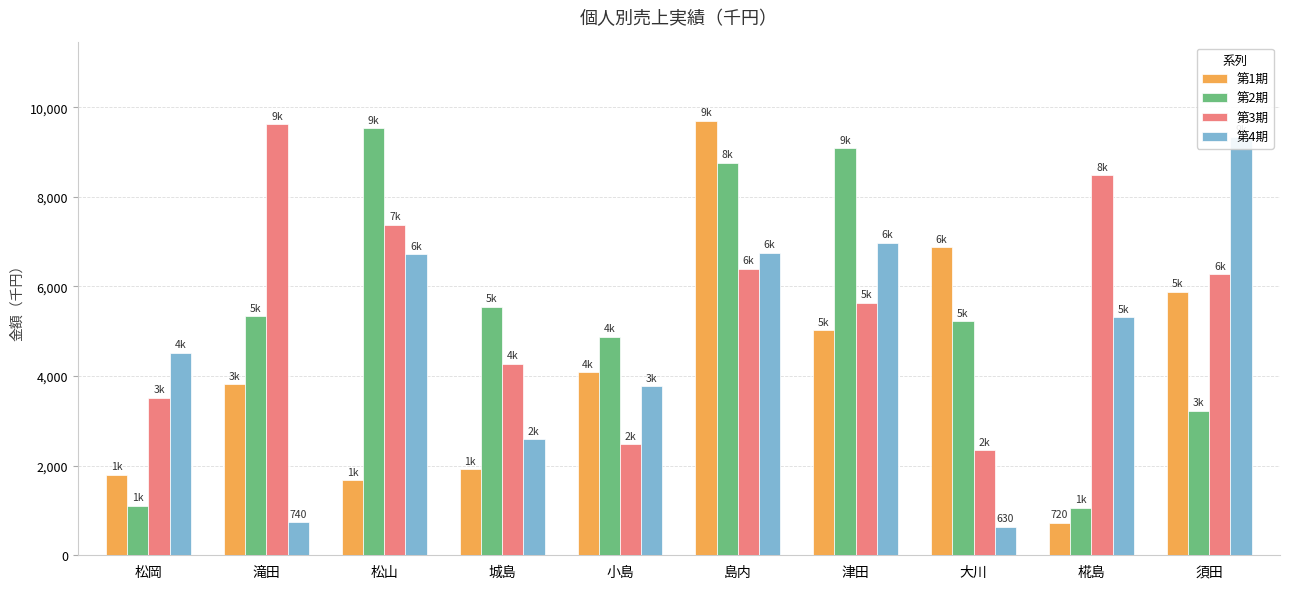

List the series in order of their peak value, lowest first.

第4期, 第2期, 第3期, 第1期